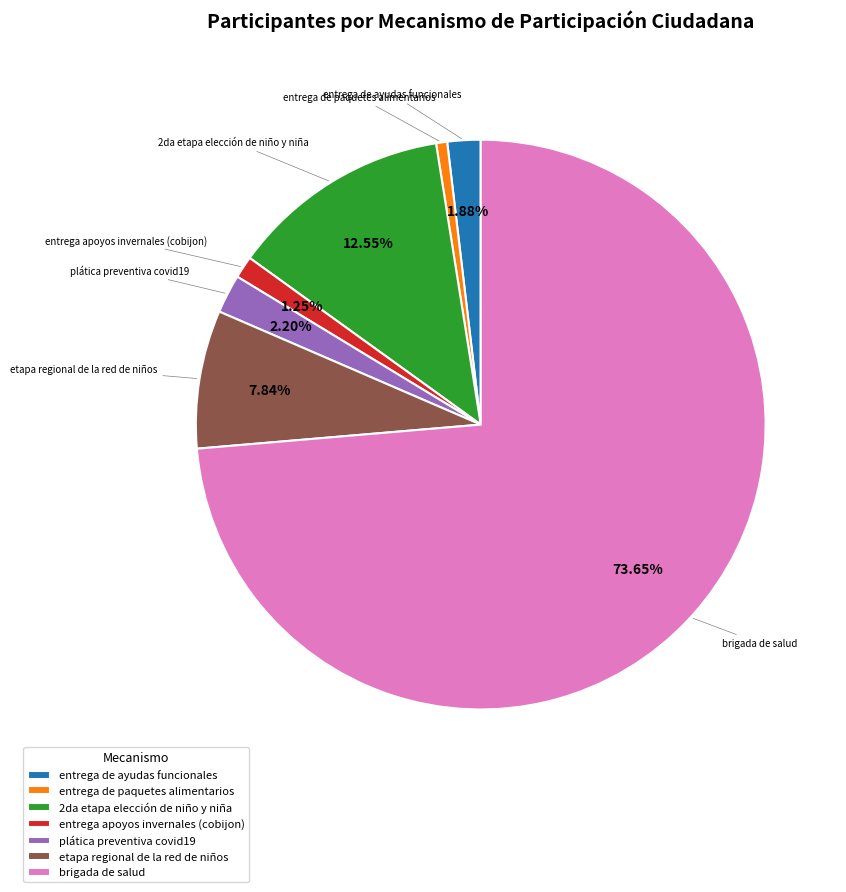

How many slices are in this pie chart?

7